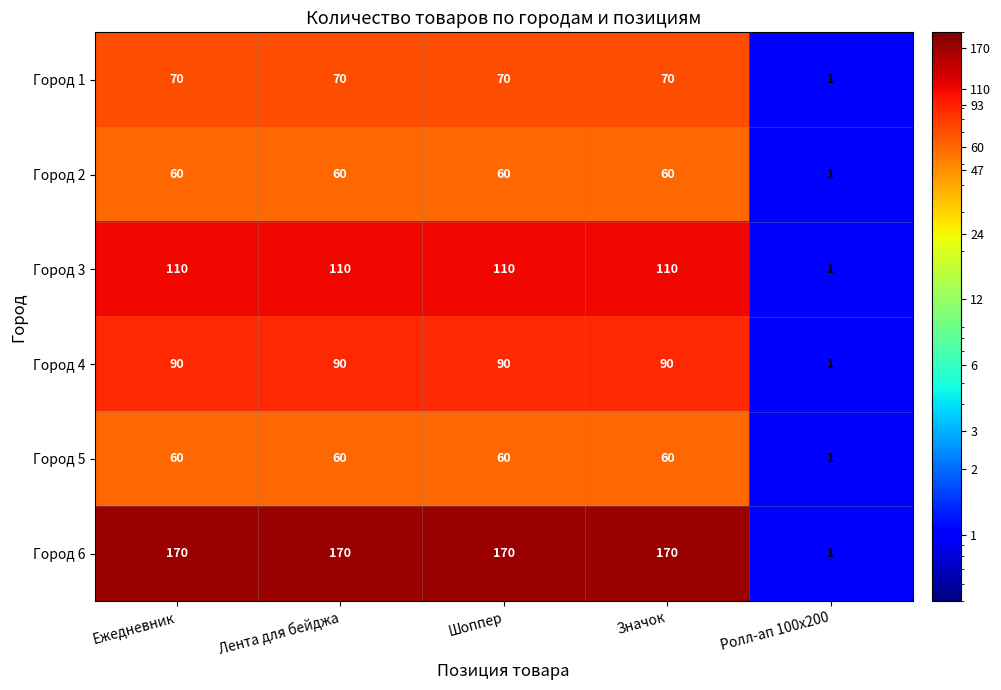

Reading right to left, list all the values displayed in this chart.

Город 1: 1	70	70	70	70
Город 2: 1	60	60	60	60
Город 3: 1	110	110	110	110
Город 4: 1	90	90	90	90
Город 5: 1	60	60	60	60
Город 6: 1	170	170	170	170